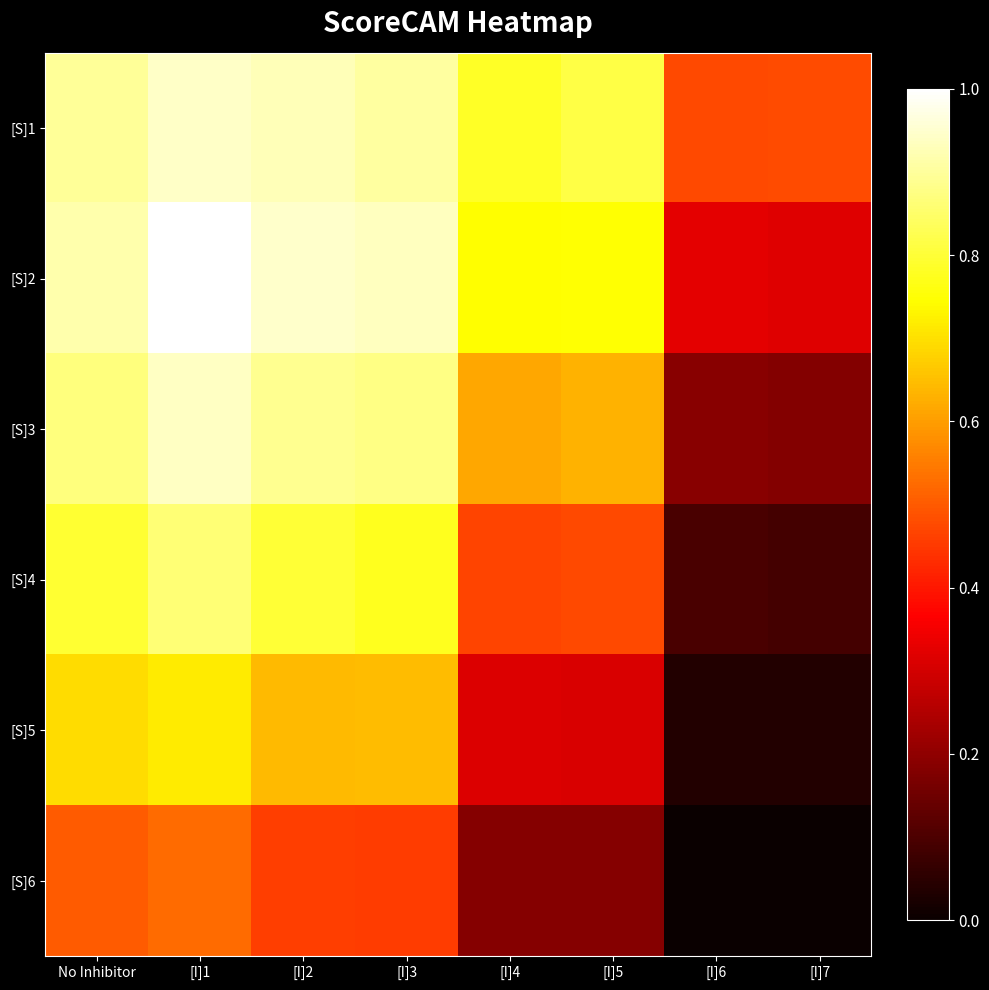

Reading left to right, extract all data points from this chart.

[S]1: No Inhibitor=0.9	[I]1=0.9	[I]2=0.9	[I]3=0.9	[I]4=0.8	[I]5=0.8	[I]6=0.5	[I]7=0.5
[S]2: No Inhibitor=0.9	[I]1=1.0	[I]2=0.9	[I]3=0.9	[I]4=0.7	[I]5=0.7	[I]6=0.3	[I]7=0.3
[S]3: No Inhibitor=0.9	[I]1=0.9	[I]2=0.9	[I]3=0.9	[I]4=0.6	[I]5=0.6	[I]6=0.2	[I]7=0.2
[S]4: No Inhibitor=0.8	[I]1=0.9	[I]2=0.8	[I]3=0.8	[I]4=0.5	[I]5=0.5	[I]6=0.1	[I]7=0.1
[S]5: No Inhibitor=0.7	[I]1=0.7	[I]2=0.6	[I]3=0.6	[I]4=0.3	[I]5=0.3	[I]6=0.0	[I]7=0.0
[S]6: No Inhibitor=0.5	[I]1=0.5	[I]2=0.5	[I]3=0.5	[I]4=0.2	[I]5=0.2	[I]6=0.0	[I]7=0.0